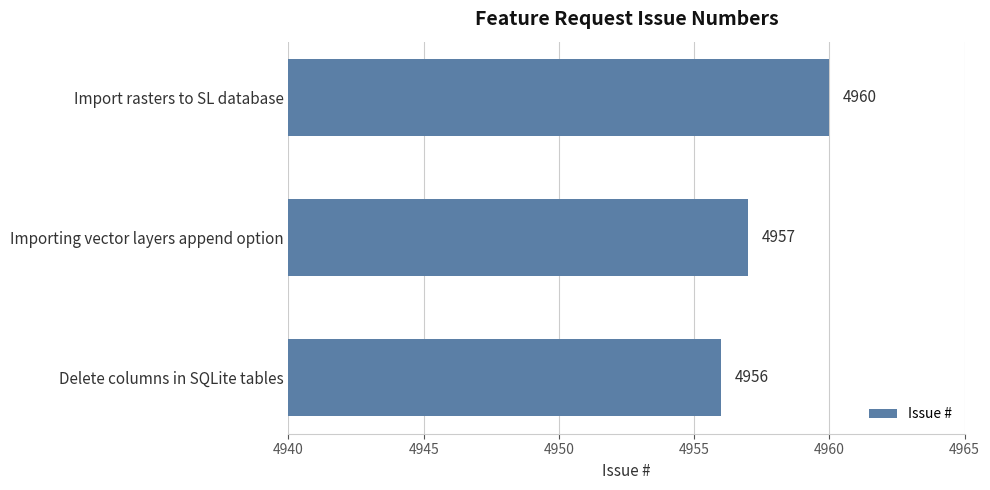

Rank the categories by value from lowest to highest.

Delete columns in SQLite tables, Importing vector layers append option, Import rasters to SL database